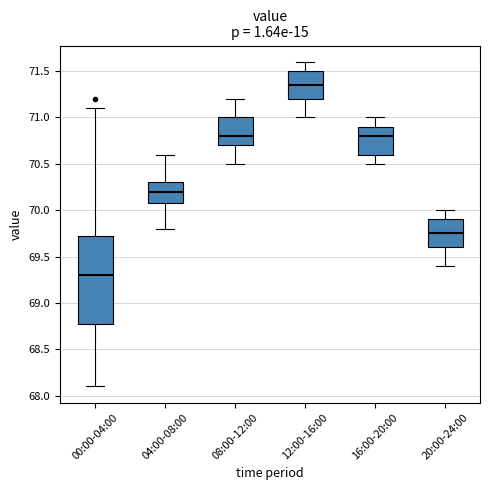

Which box is the tallest, from its lower edge to its upper edge?

00:00-04:00